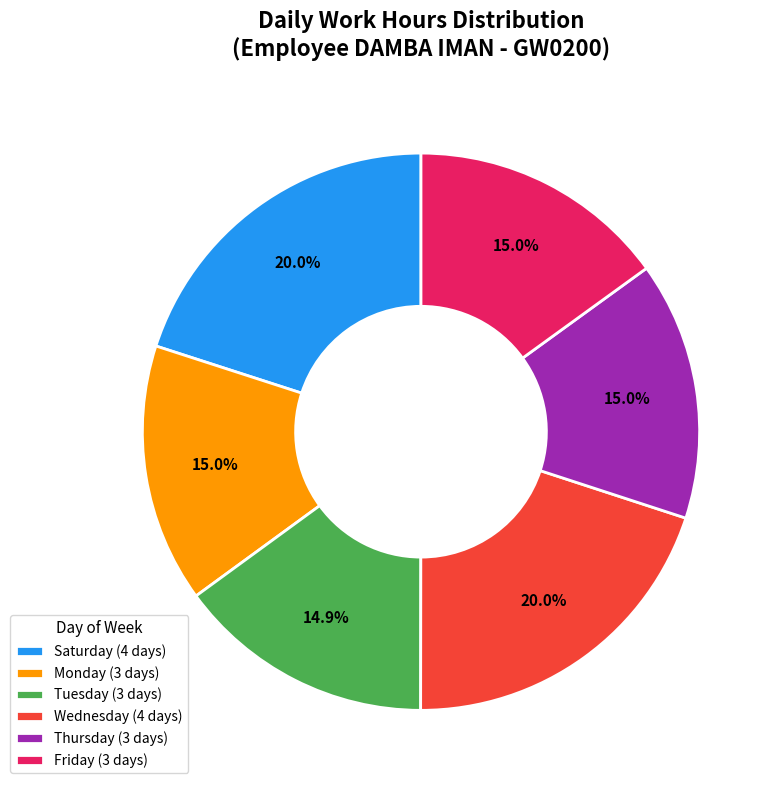

Does any single category account for the majority?

No